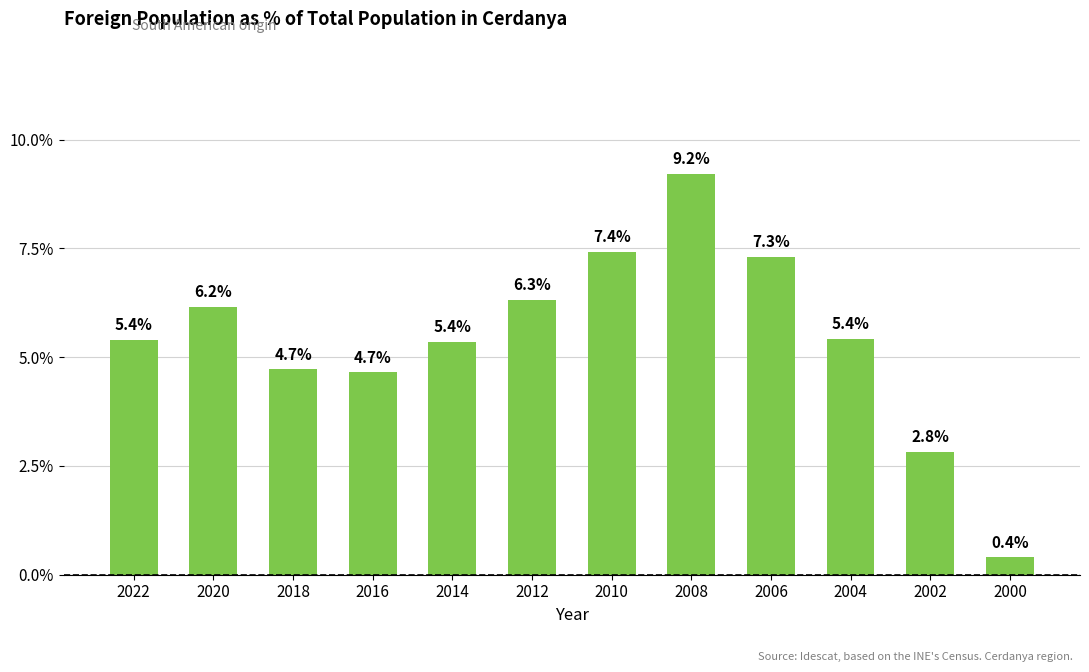

How many data points are above 5?

8